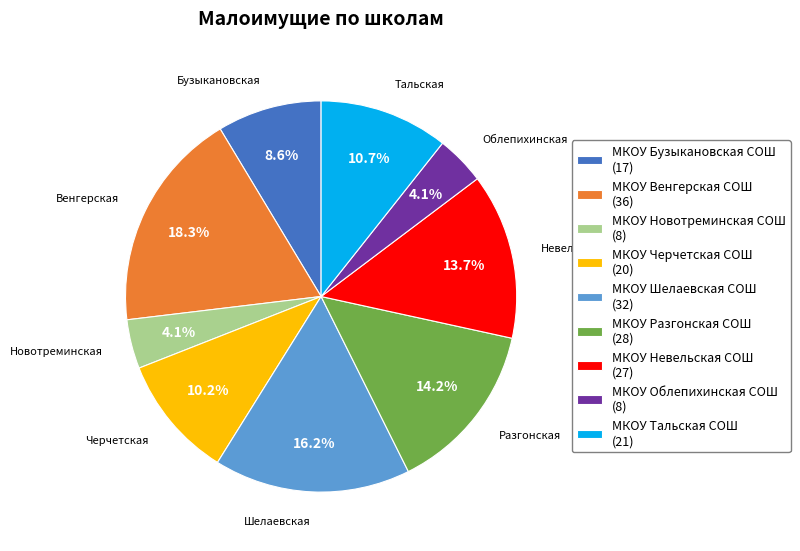

What is the ratio of the value at МКОУ Новотреминская СОШ (8) to the value at МКОУ Разгонская СОШ (28)?

0.3